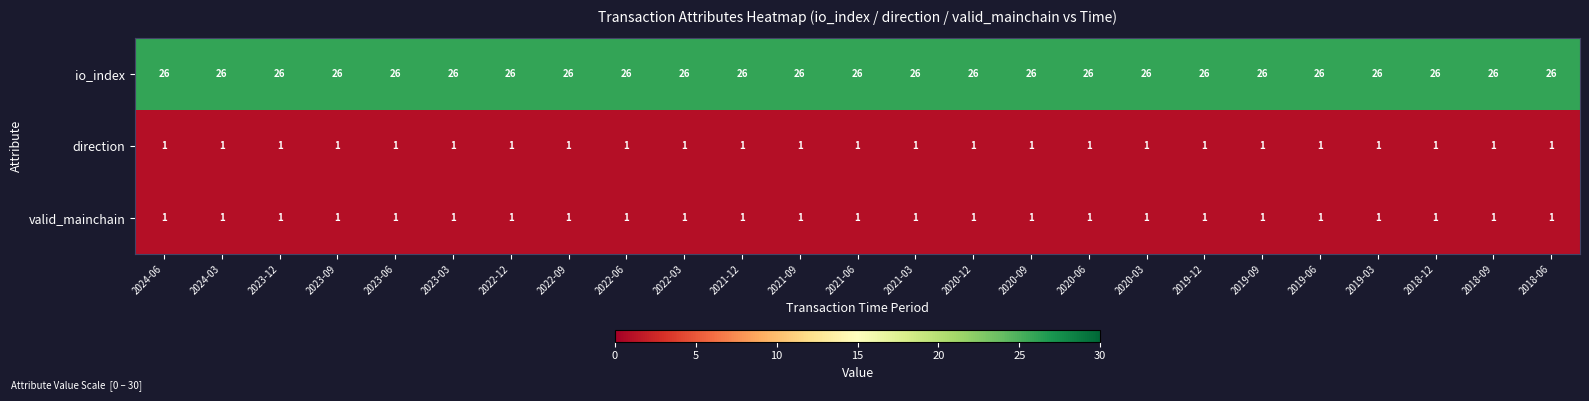

What is the greatest value displayed?

26